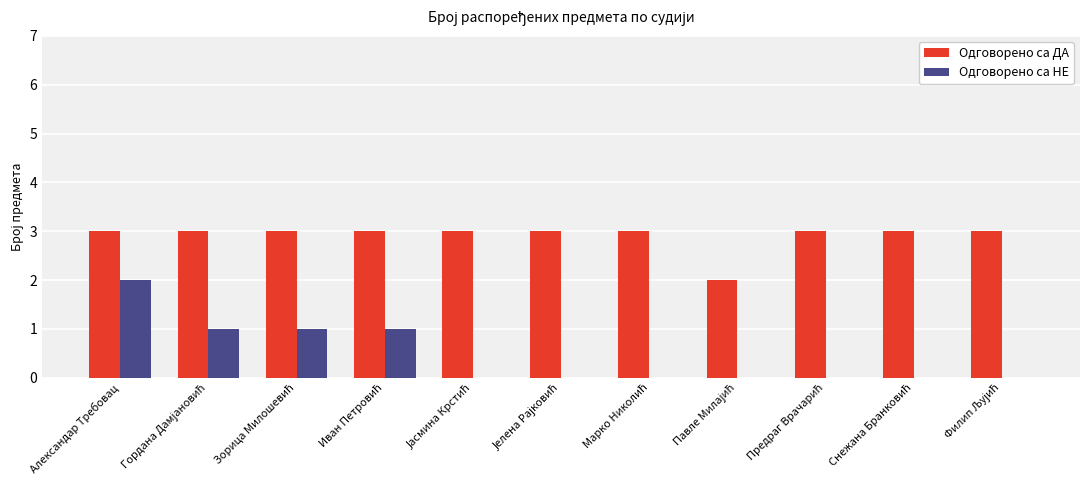

Which series has the largest total across all categories?

Одговорено са ДА